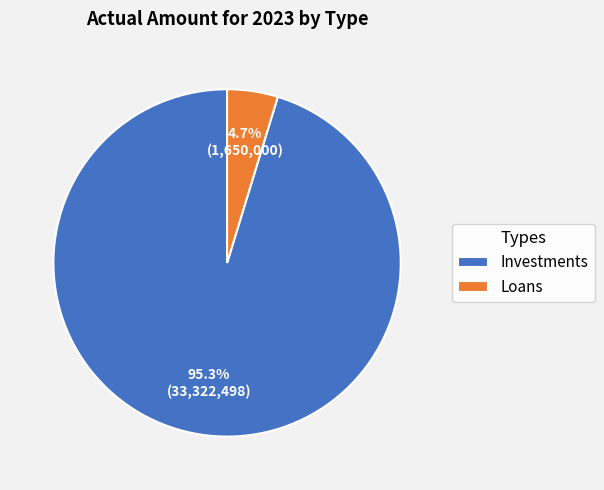

Which has a higher value, Investments or Loans?

Investments